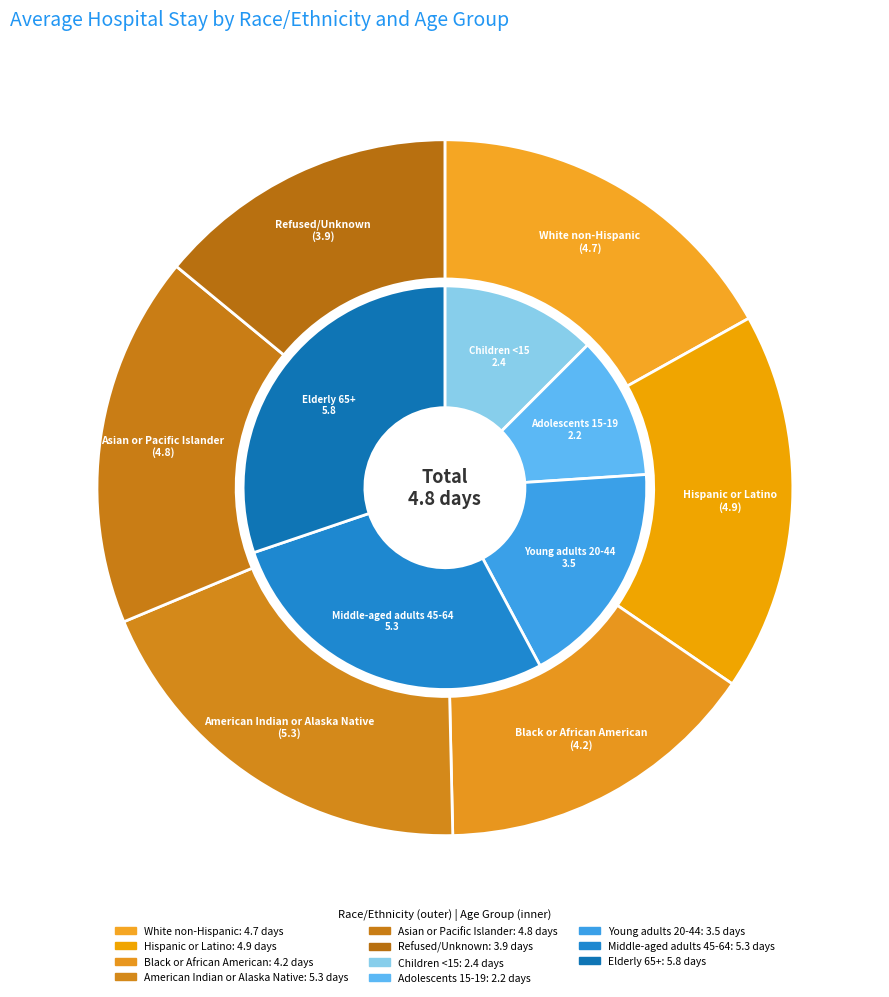

The Asian or Pacific Islander slice represents 17% of the pie. True or false?

True